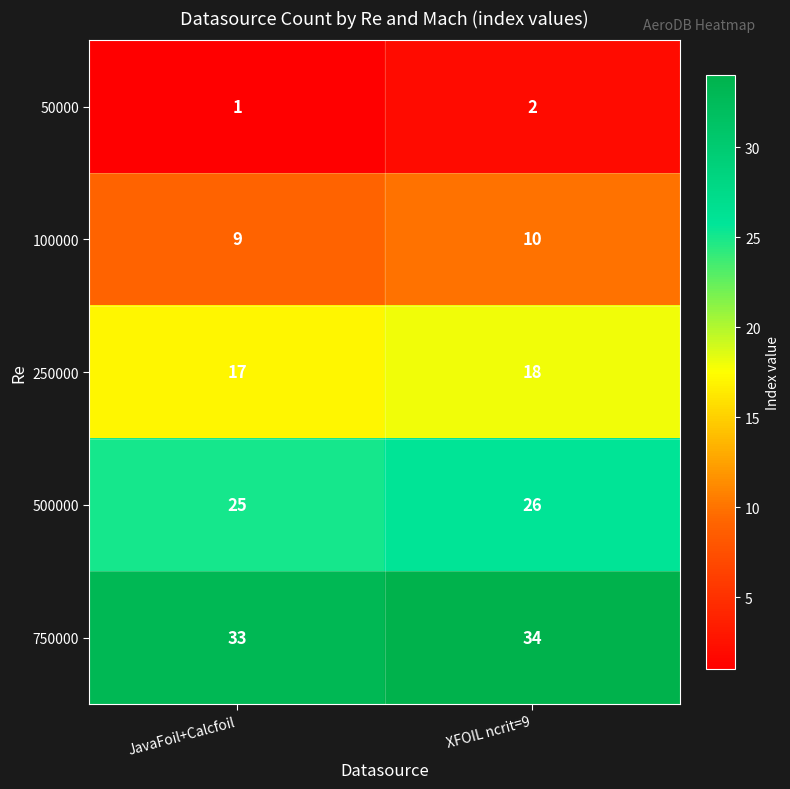

Which series has the largest total across all categories?

750000